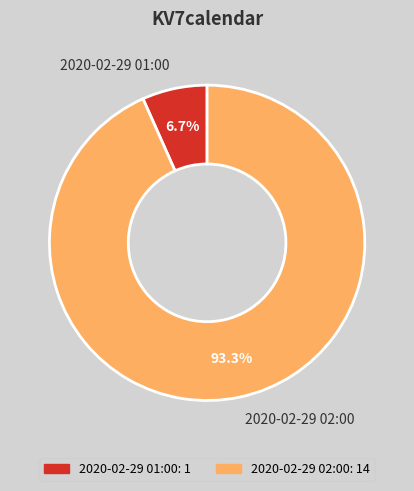

Which category has the biggest portion of the pie?

2020-02-29 02:00